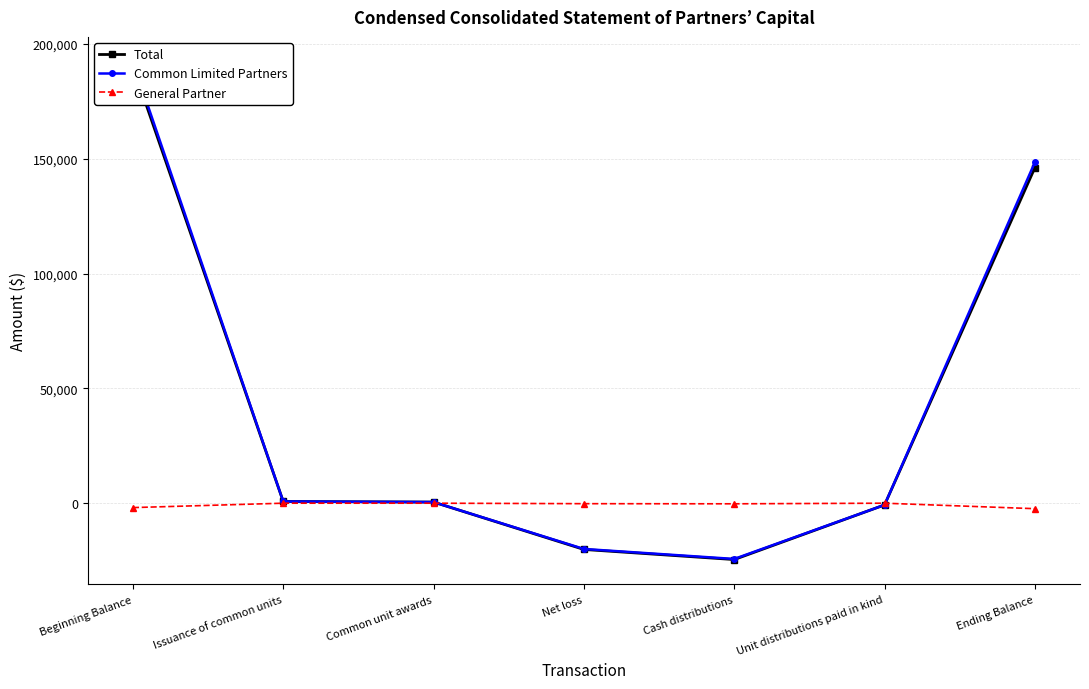

Reading left to right, what are all the values shown in this chart?

Total: 190354	744	488	-20143	-24545	-744	146154
Common Limited Partners: 192268	744	488	-19933	-24282	-744	148541
General Partner: -1914	0	0	-210	-263	0	-2387